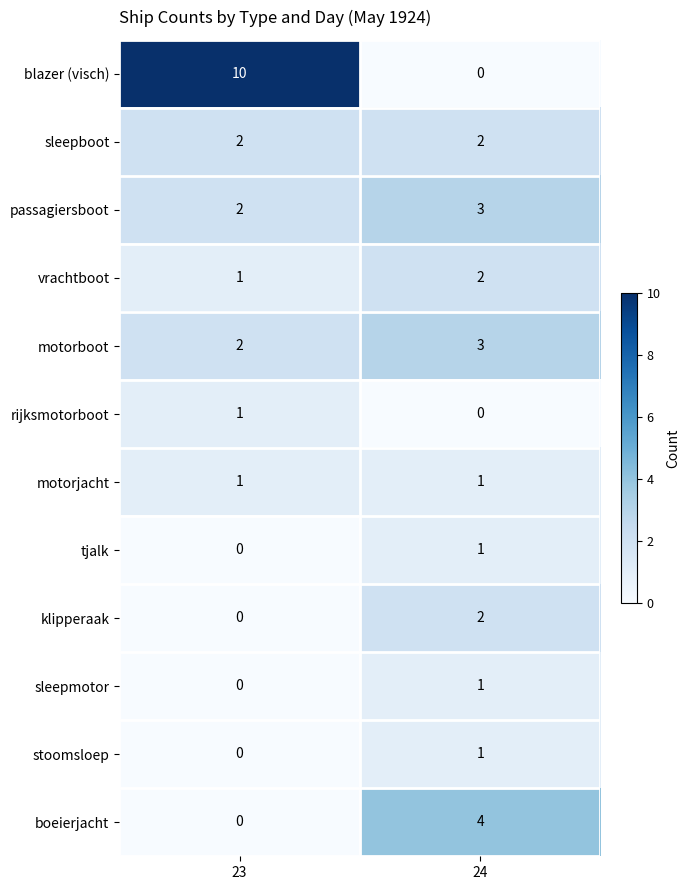

Reading left to right, what are all the values shown in this chart?

blazer (visch): 10	0
sleepboot: 2	2
passagiersboot: 2	3
vrachtboot: 1	2
motorboot: 2	3
rijksmotorboot: 1	0
motorjacht: 1	1
tjalk: 0	1
klipperaak: 0	2
sleepmotor: 0	1
stoomsloep: 0	1
boeierjacht: 0	4